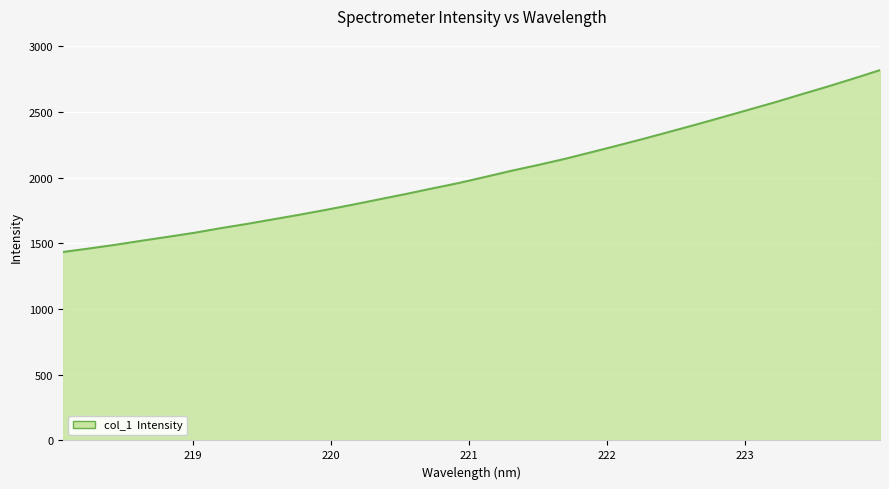

What is the maximum value shown in the chart?

2818.1